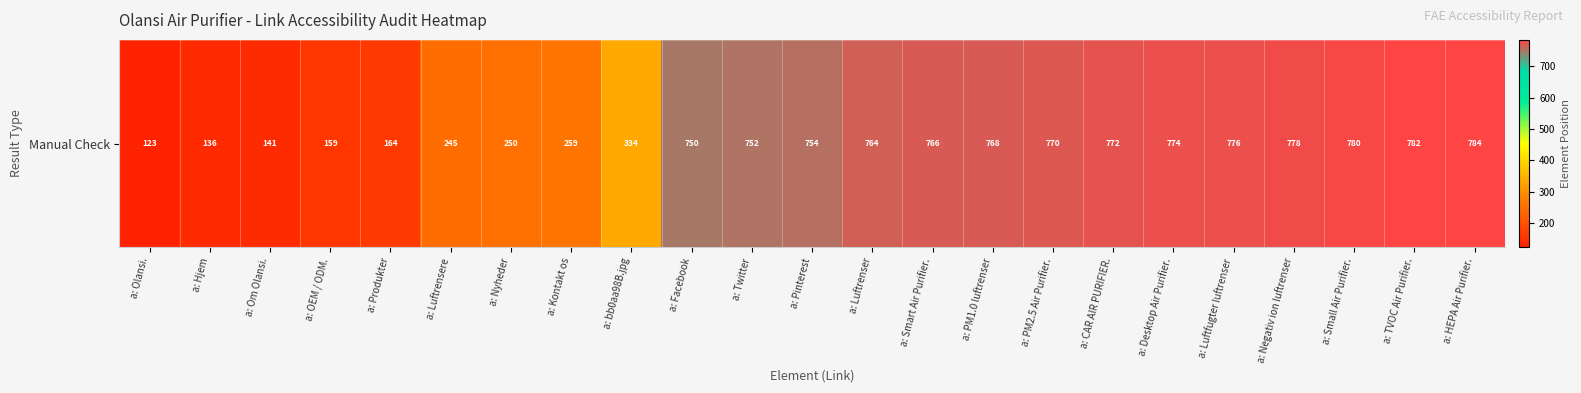

The chart shows a value of 1169 at a: Desktop Air Purifier.. True or false?

False